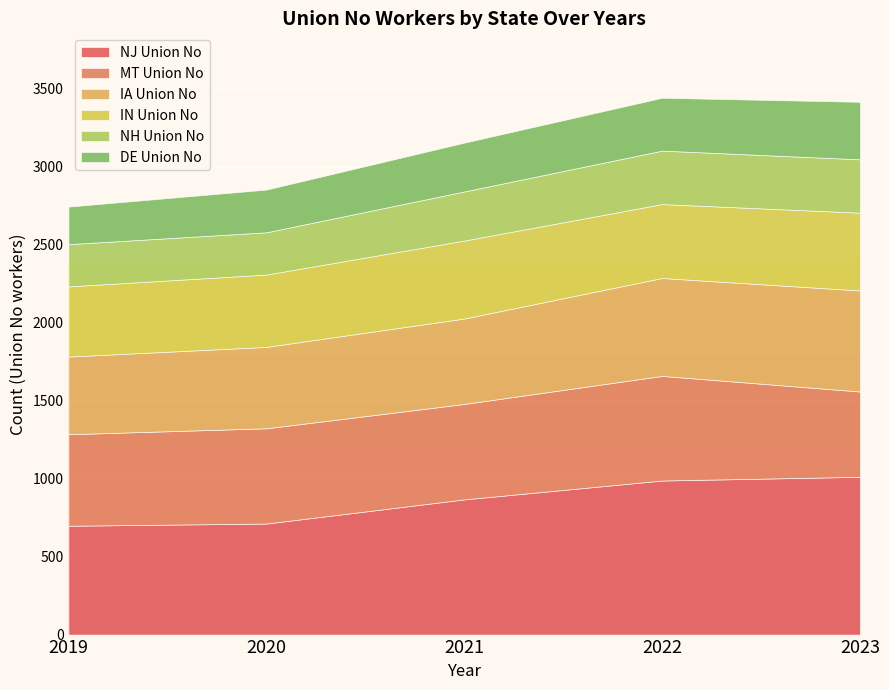

Is it true that NJ Union No equals 239 at 2021?

False